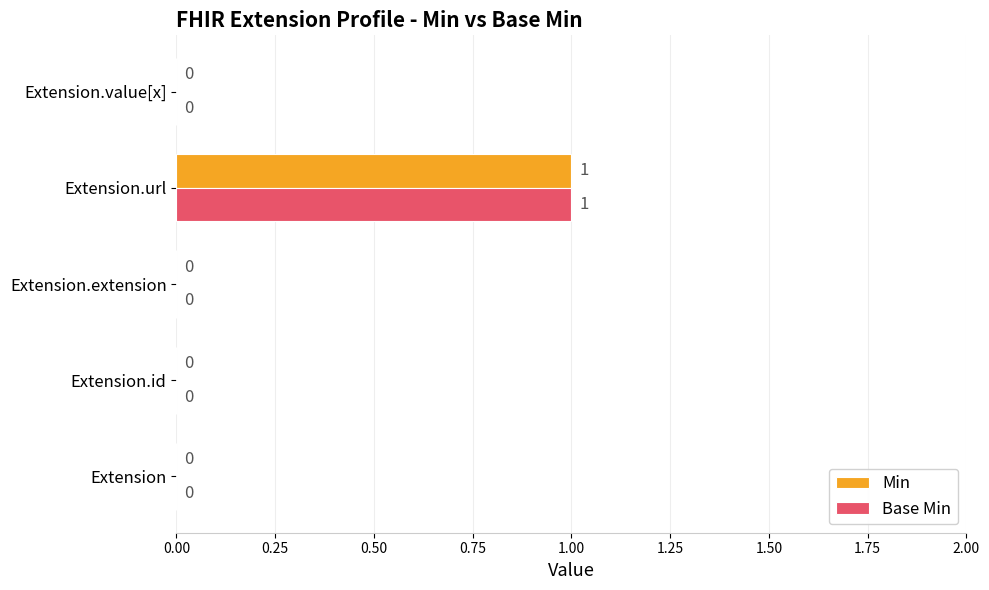

Is the value of Min at Extension.value[x] greater than the value of Base Min at Extension.url?

No